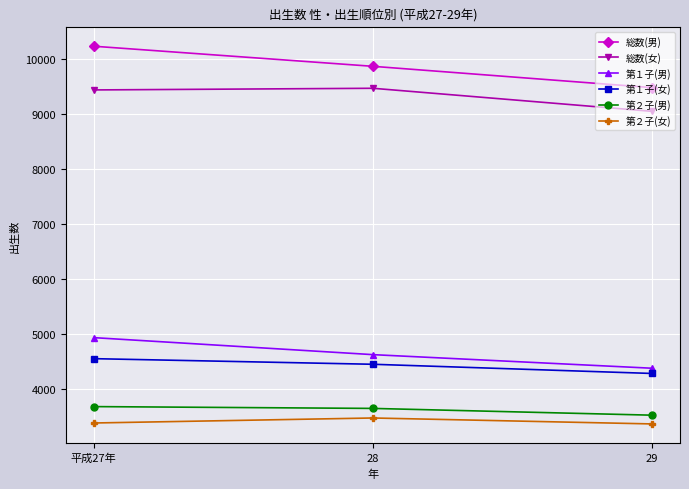

List the series in order of their peak value, highest first.

総数(男), 総数(女), 第１子(男), 第１子(女), 第２子(男), 第２子(女)